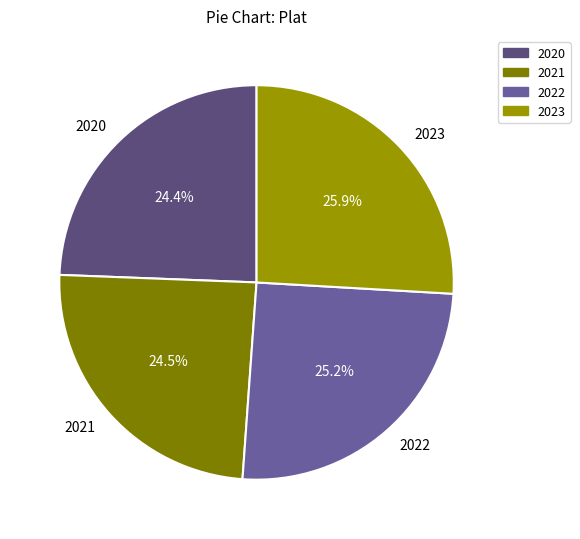

True or false: 2022 accounts for 25% of the total.

True